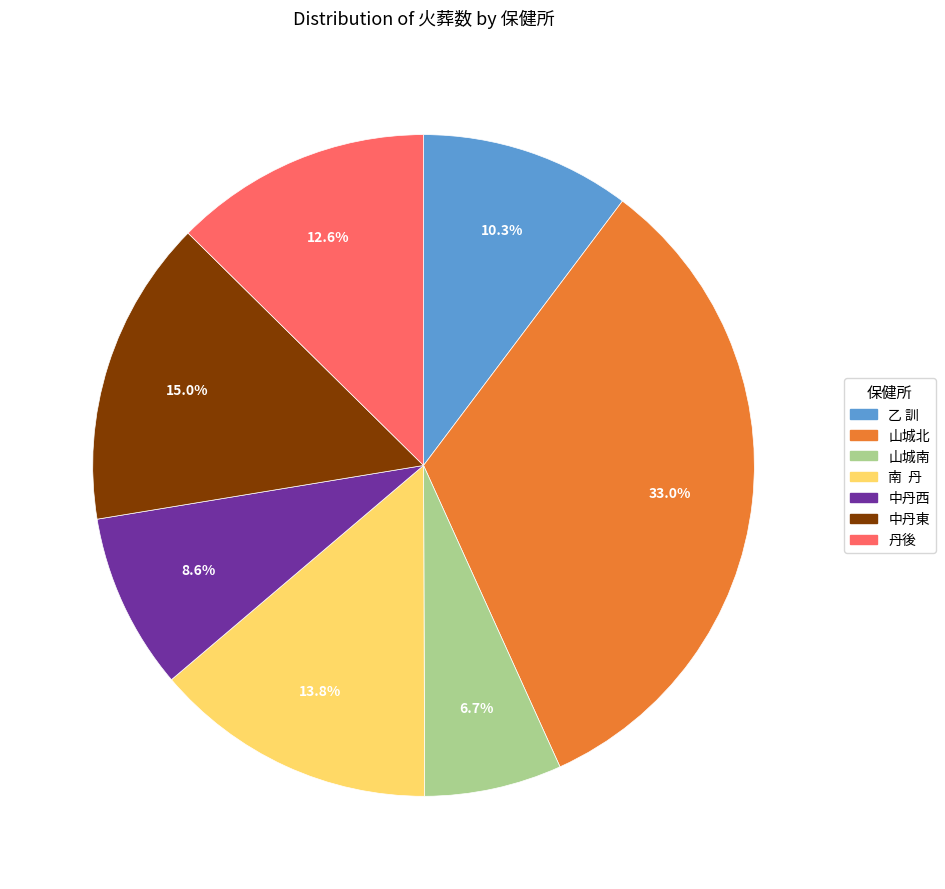

What percentage is the 山城南 slice, to the nearest percent?

7%